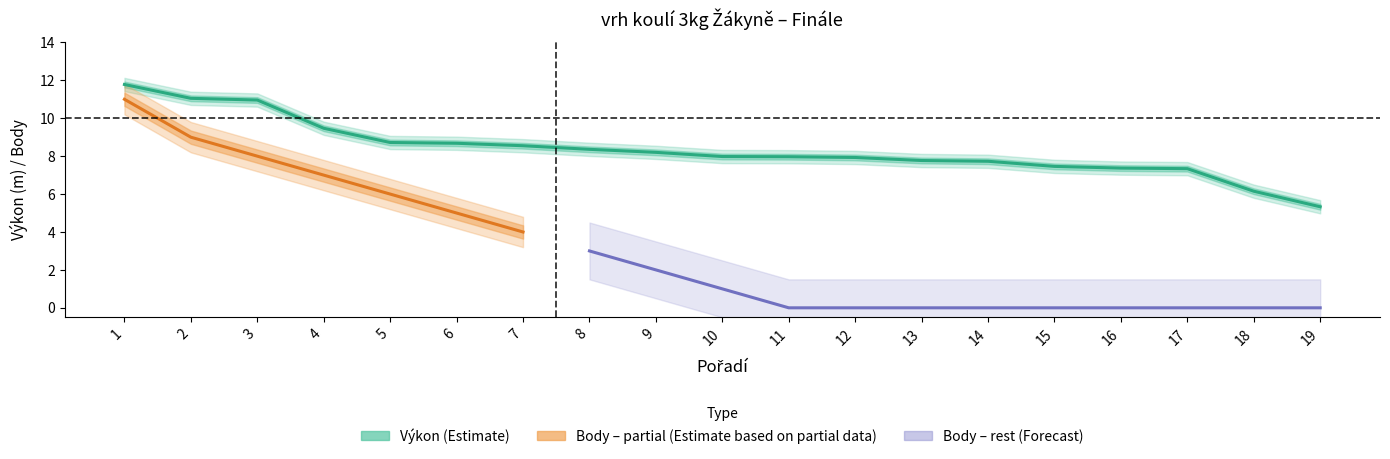

What is the value of the 5th point from the left?

8.7